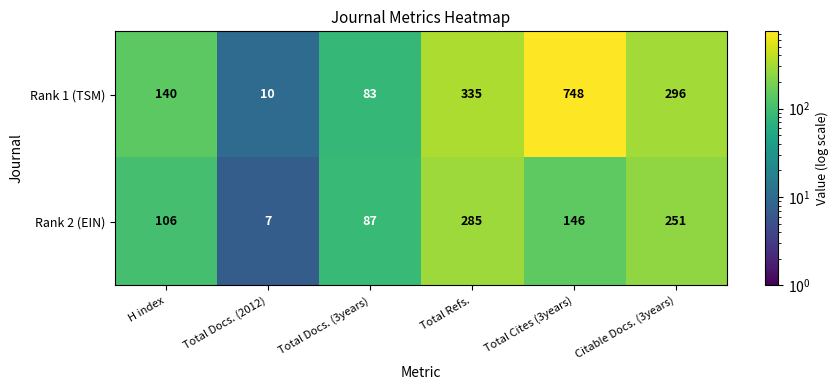

Where does the Rank 1 (TSM) series first go above 296?

Total Refs.